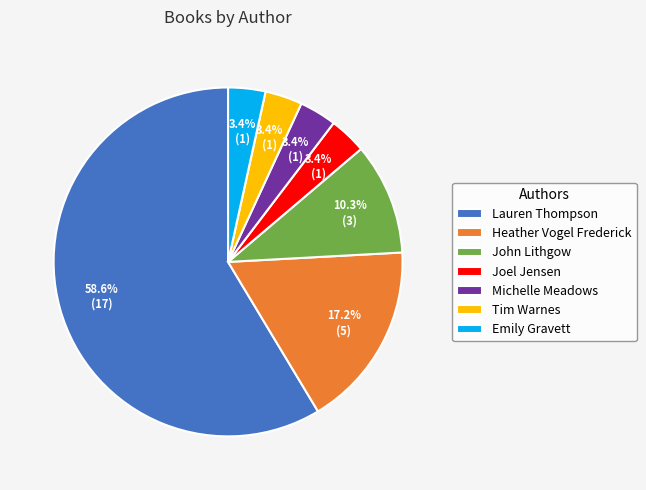

Approximately how many times larger is the value at Tim Warnes compared to Joel Jensen?

1.0